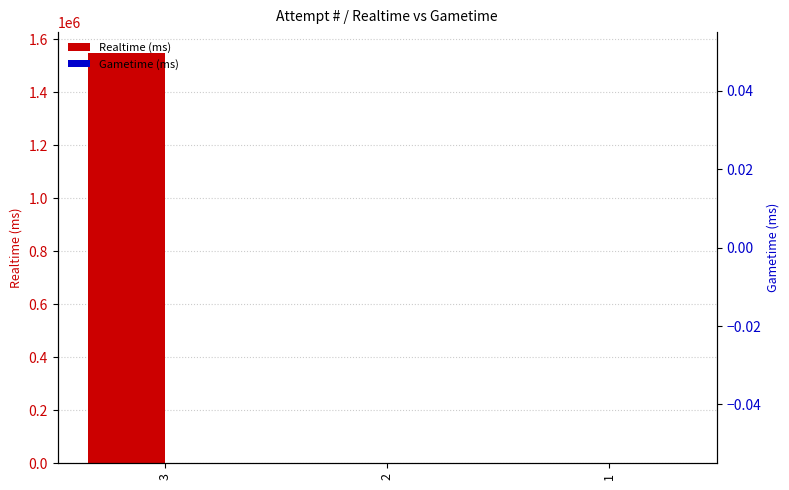

Which has a higher value, 1 or 3?

3